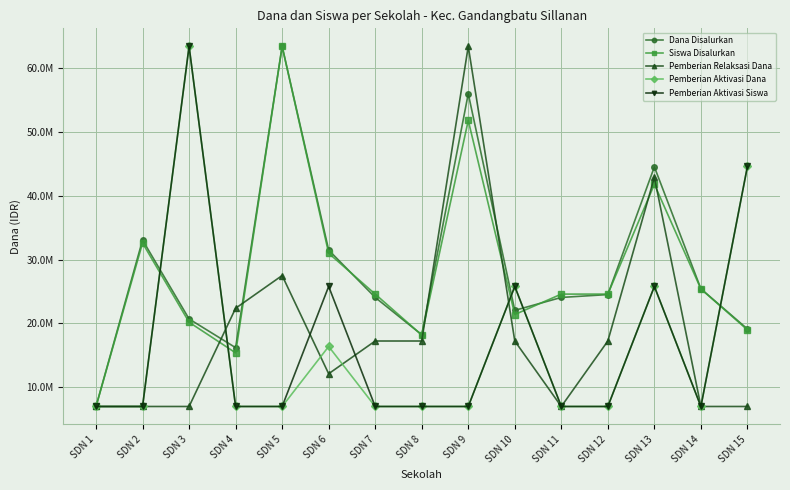

What is the sum of the Pemberian Aktivasi Siswa values at SDN 15 and SDN 10?

70425000.0